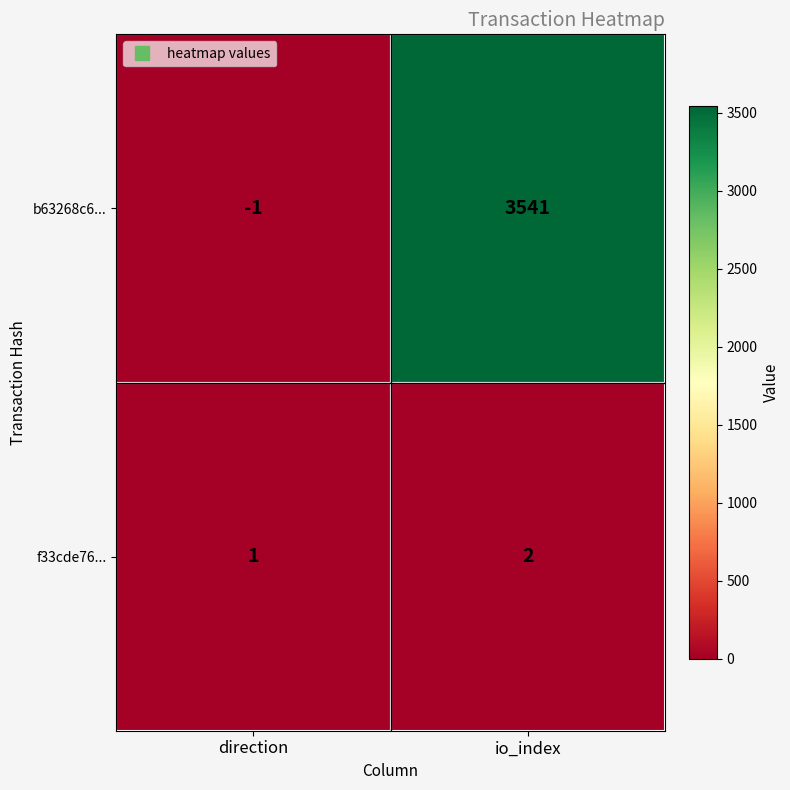

How many distinct data groups are displayed?

2